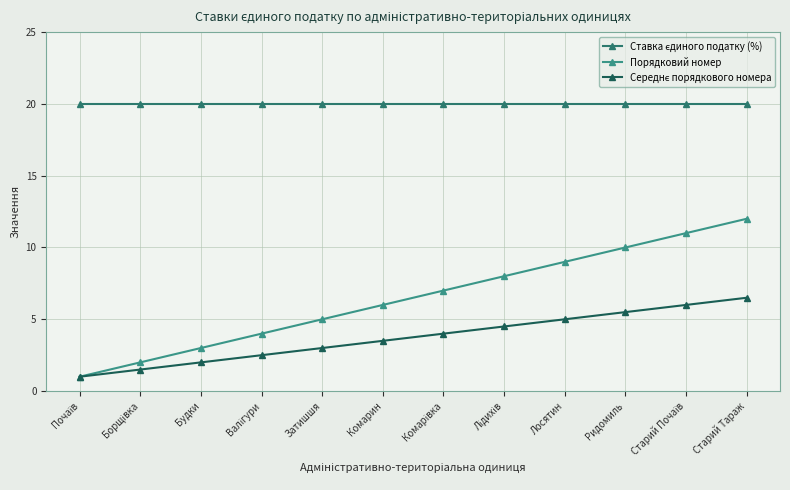

How many data points in Порядковий номер are less than 7?

6